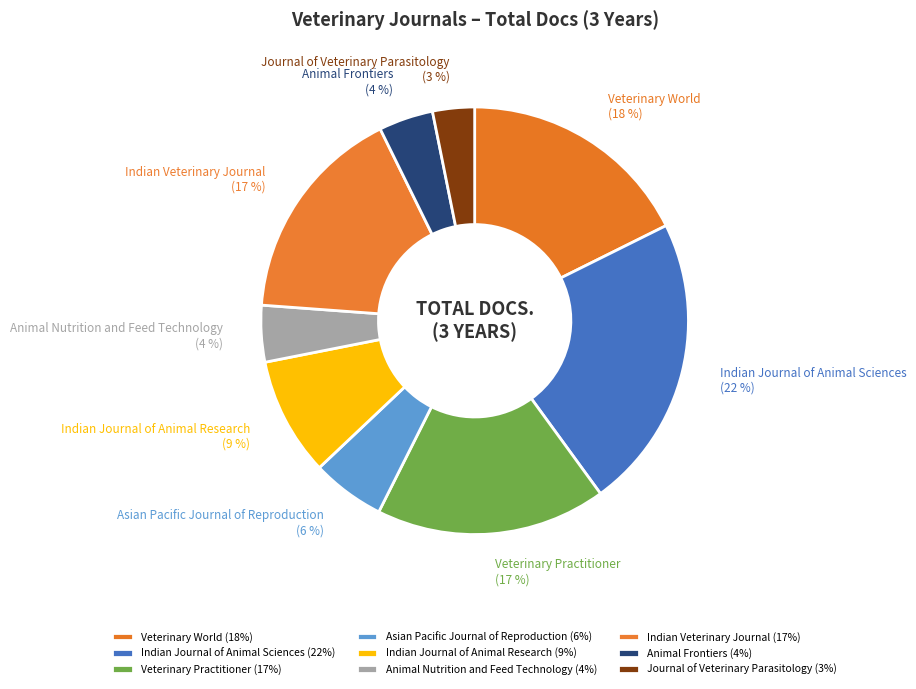

To the nearest percent, what portion does Veterinary World represent?

18%